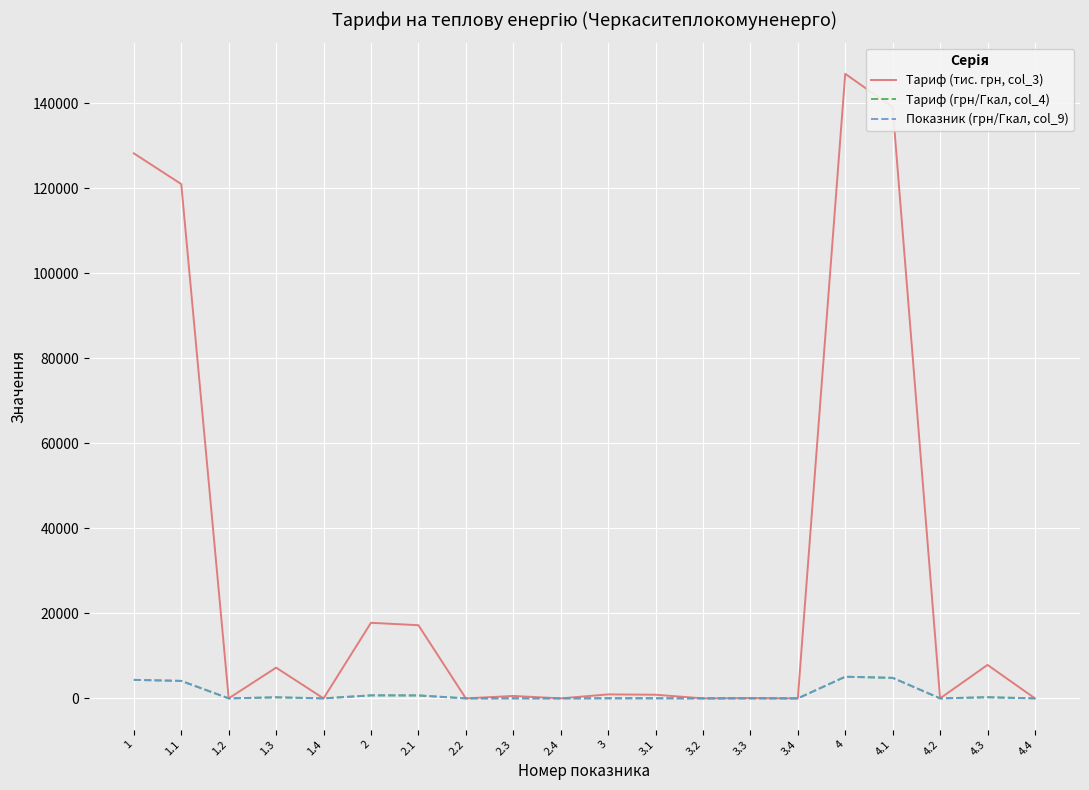

What is the maximum value shown in the chart?

146894.3